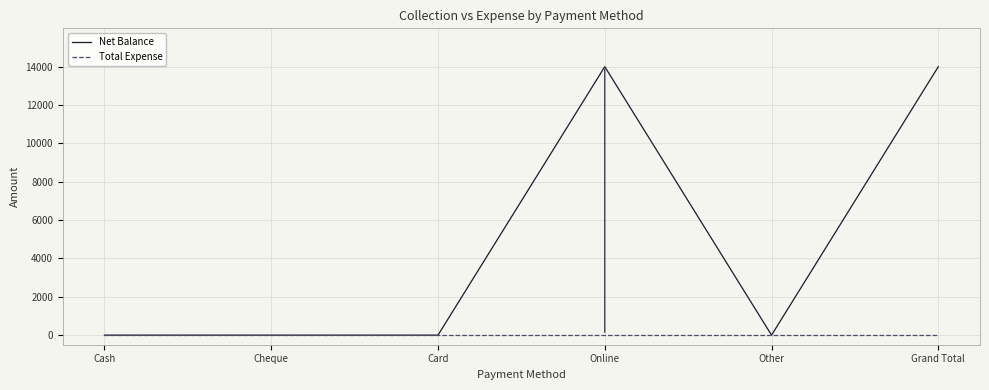

What is the highest value of the Net Balance series?

14000